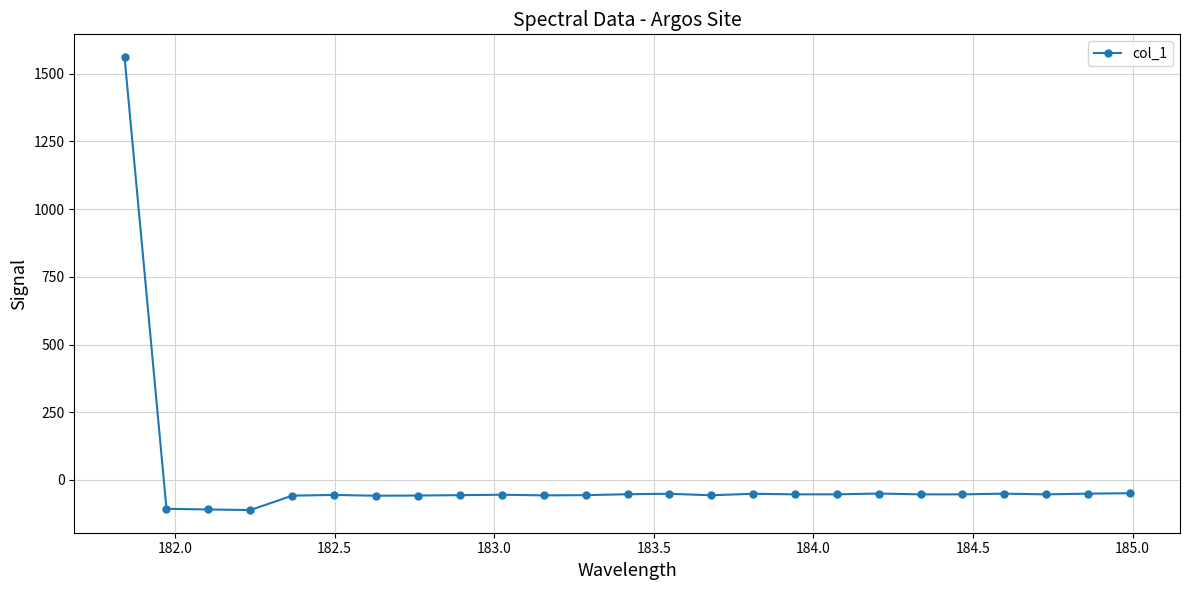

What is the smallest value displayed?

-111.0